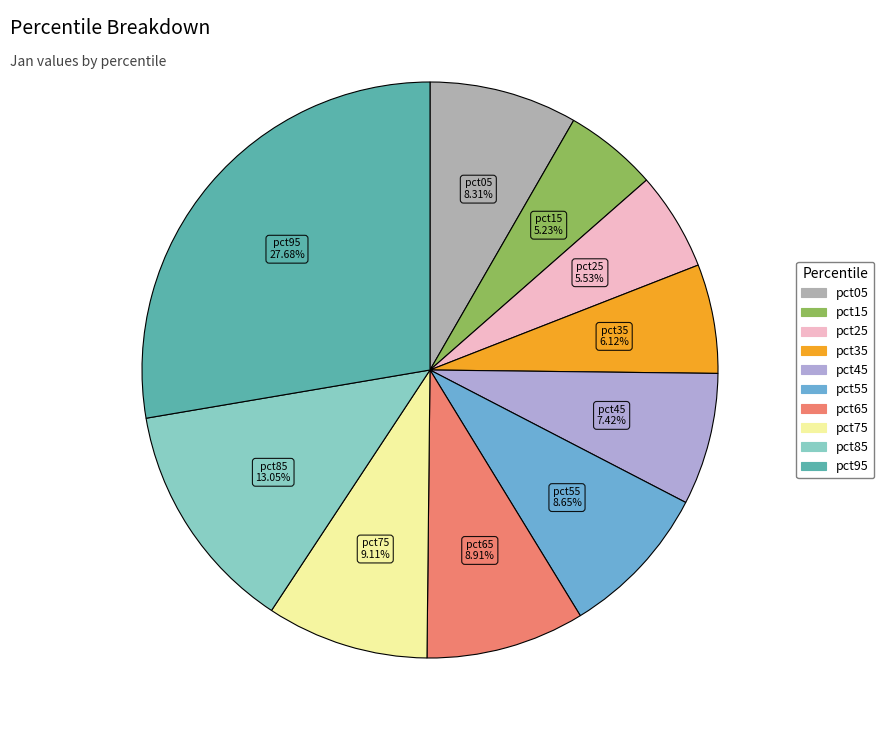

Between pct55 and pct85, which is larger?

pct85